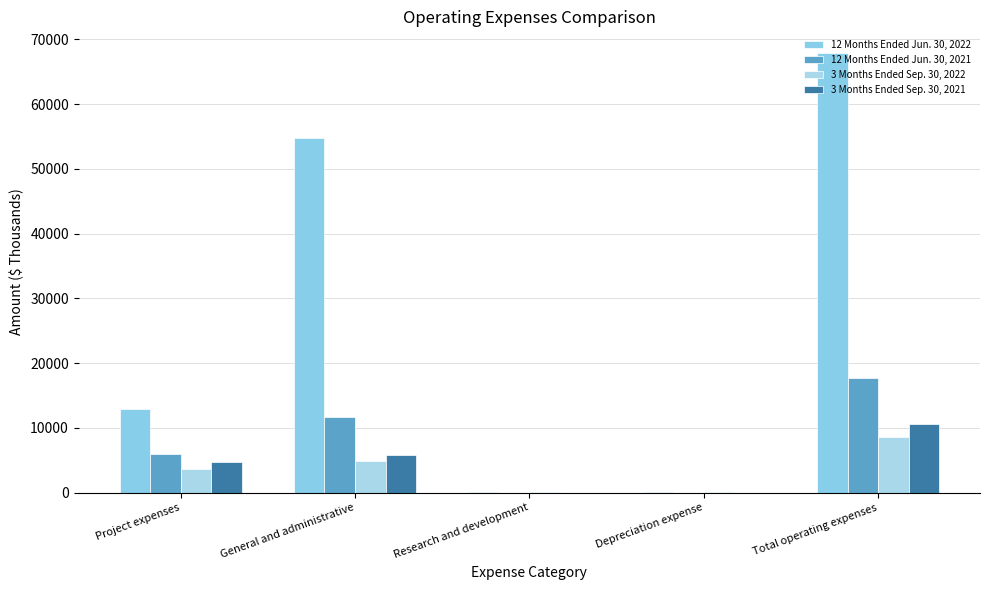

What position from the right is Research and development?

3